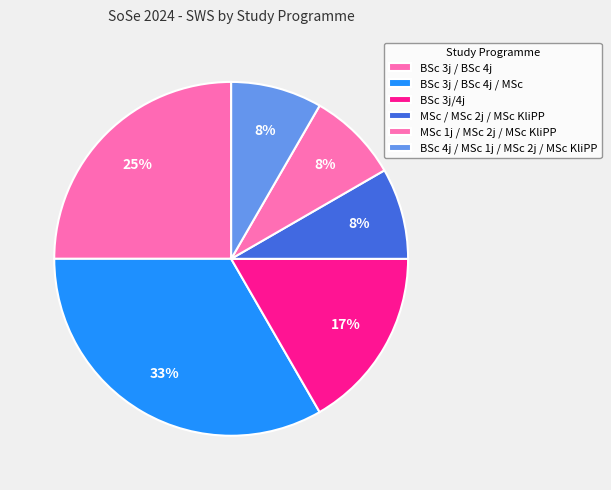

Approximately how many times larger is the value at MSc 1j / MSc 2j / MSc KliPP compared to BSc 3j / BSc 4j?

0.3